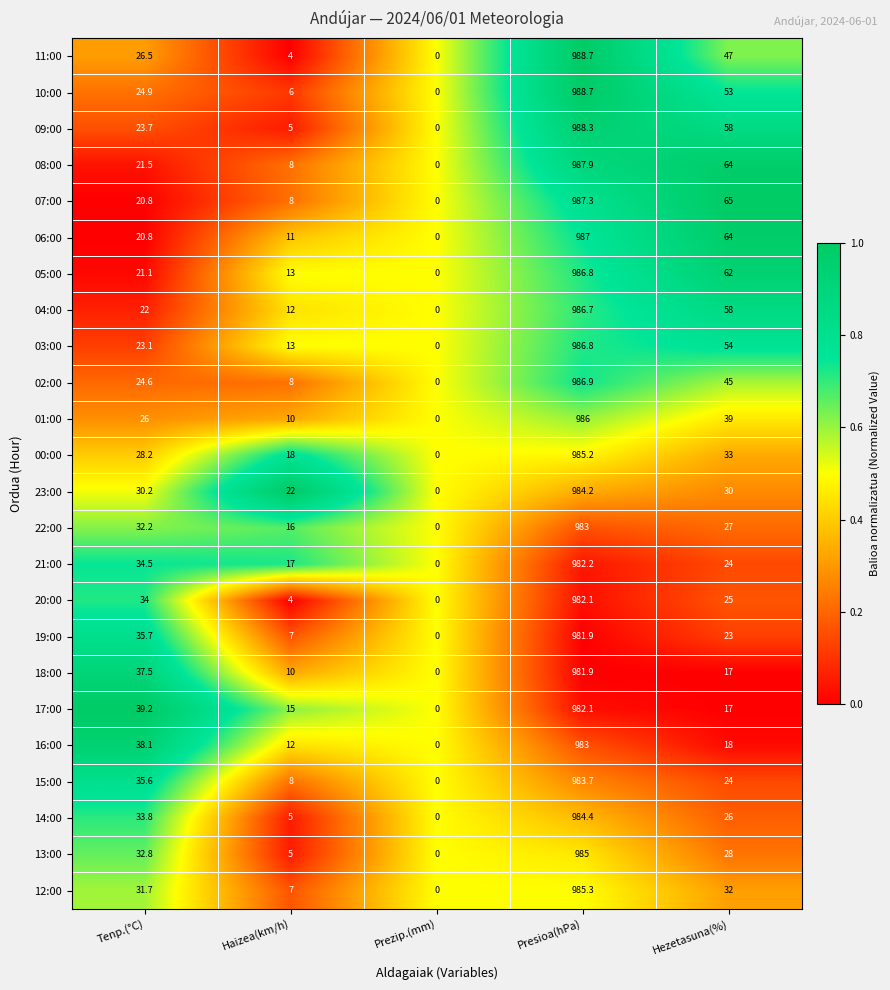

The 12:00 series shows -655.2 at Prezip.(mm). True or false?

False